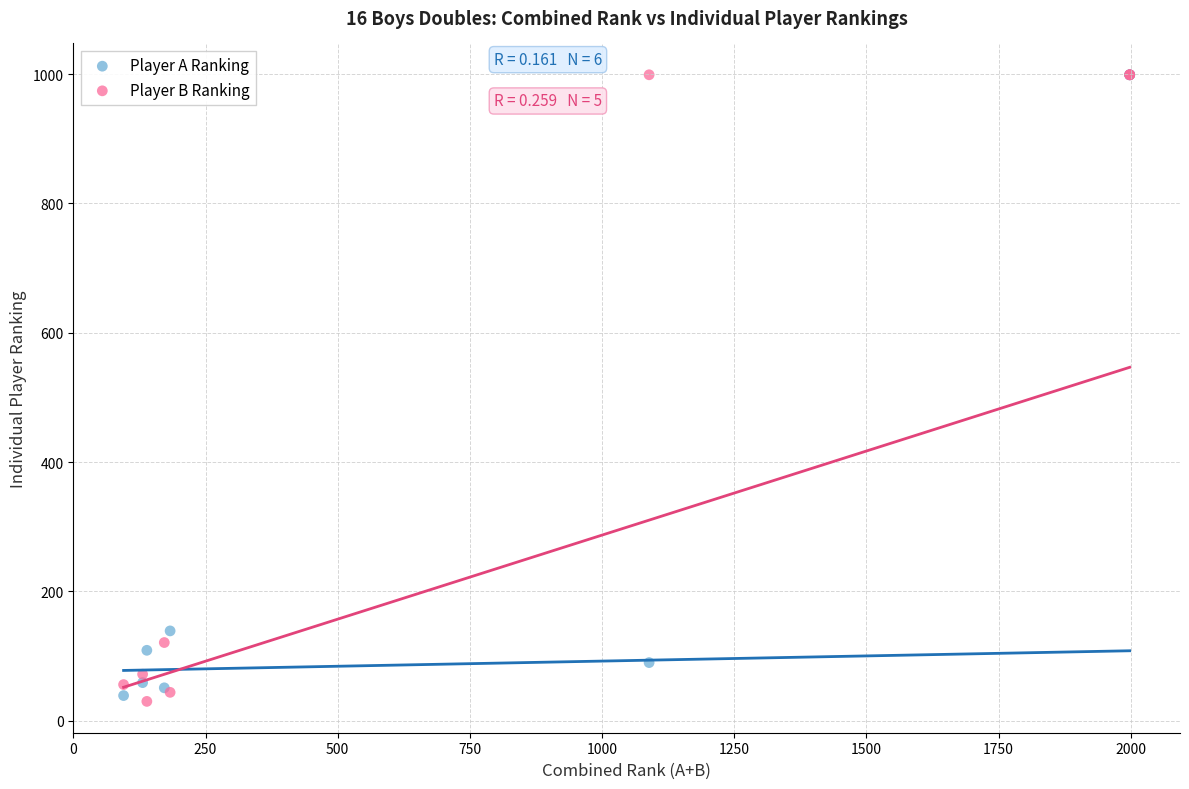

Which series reaches the minimum Y coordinate?

Player B Ranking